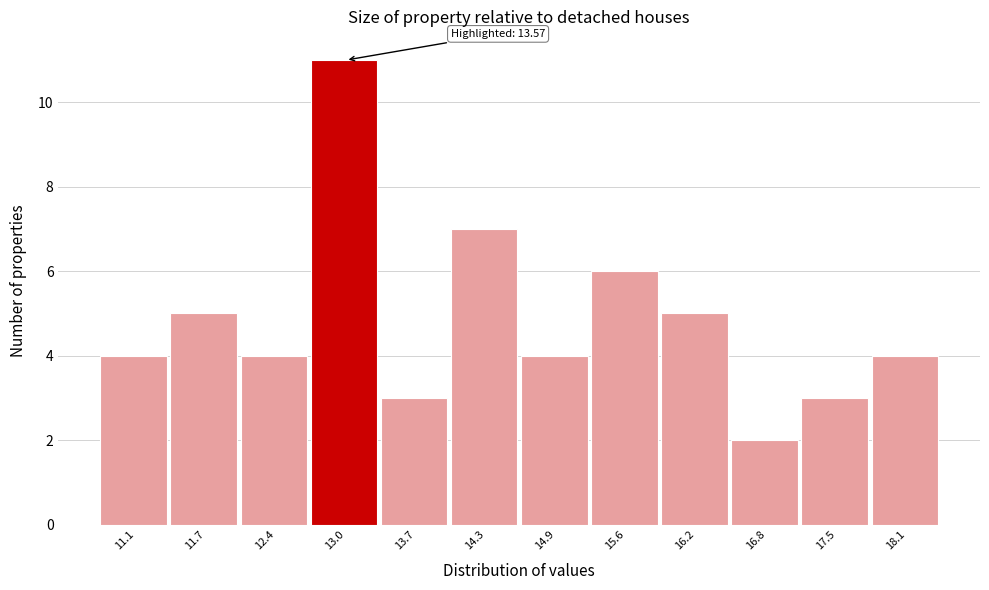

Reading left to right, what are all the values shown in this chart?

4	5	4	11	3	7	4	6	5	2	3	4